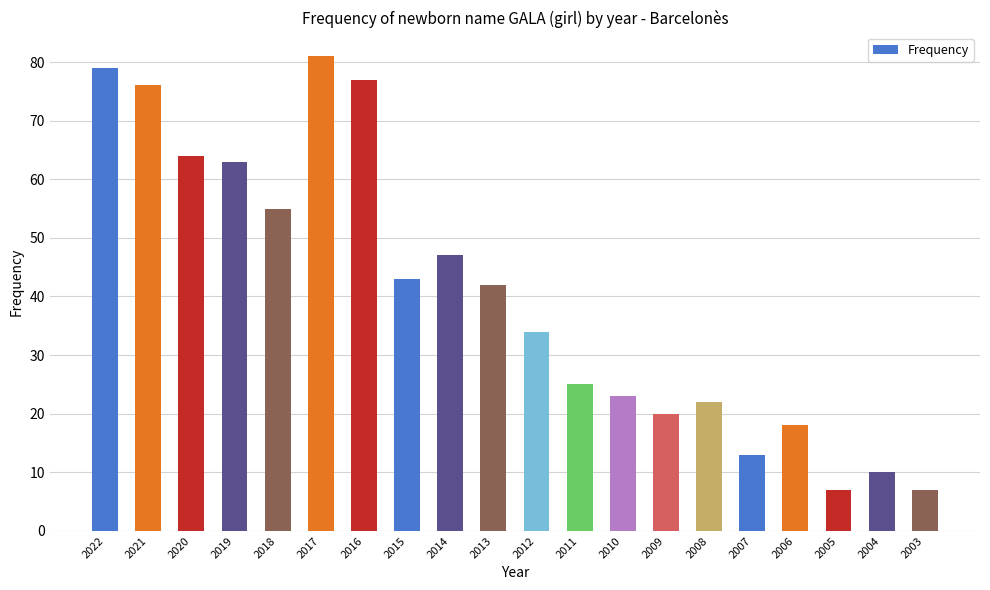

What is the difference between the values at 2015 and 2016?

34